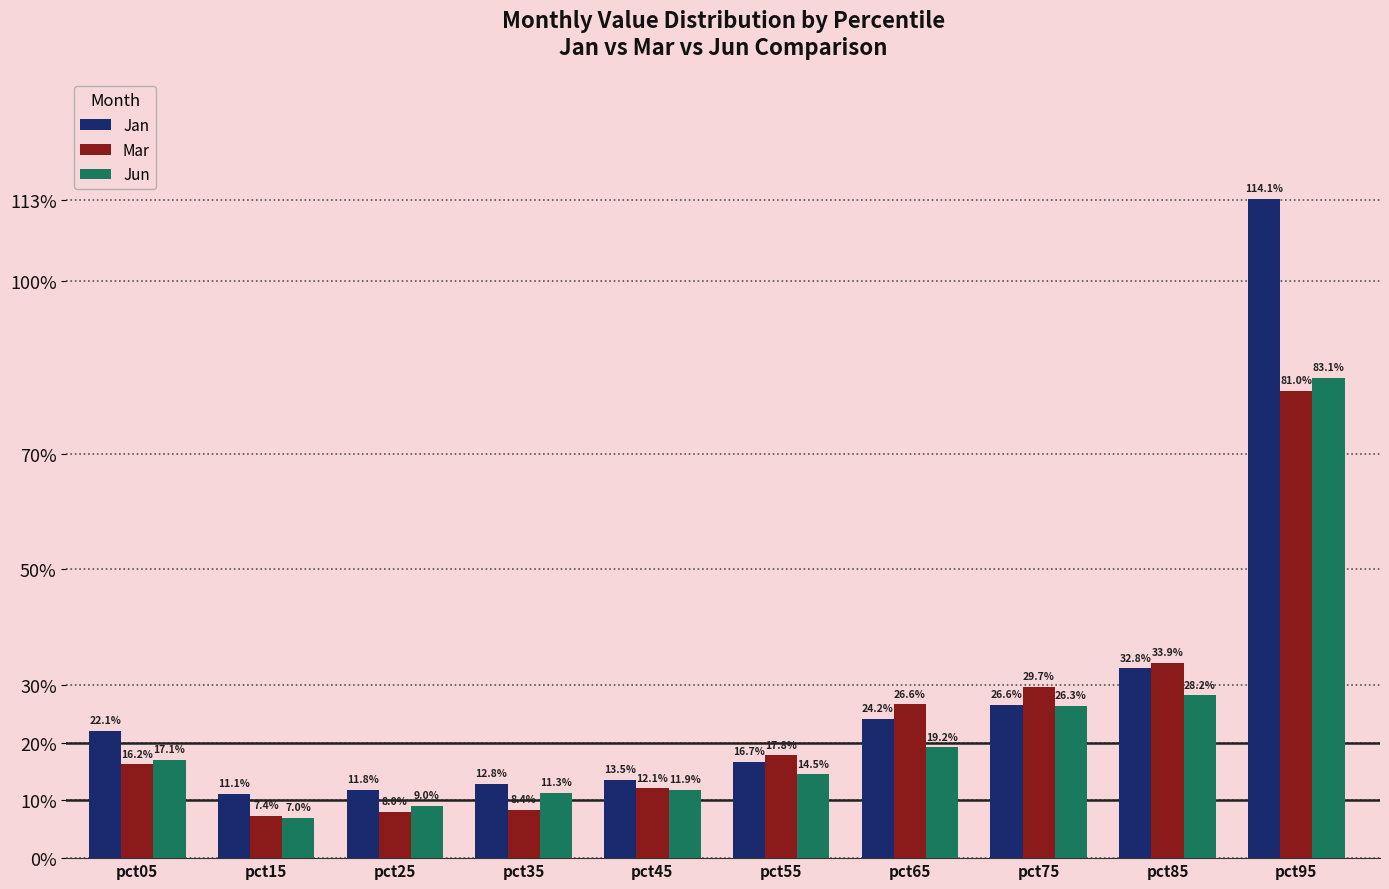

What are all the series names shown in the legend?

Jan, Mar, Jun